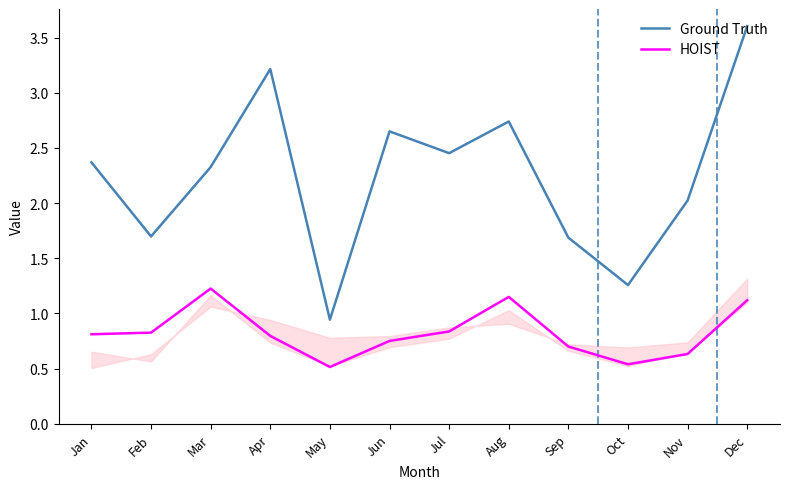

List the series in order of their overall mean, highest first.

Ground Truth, HOIST